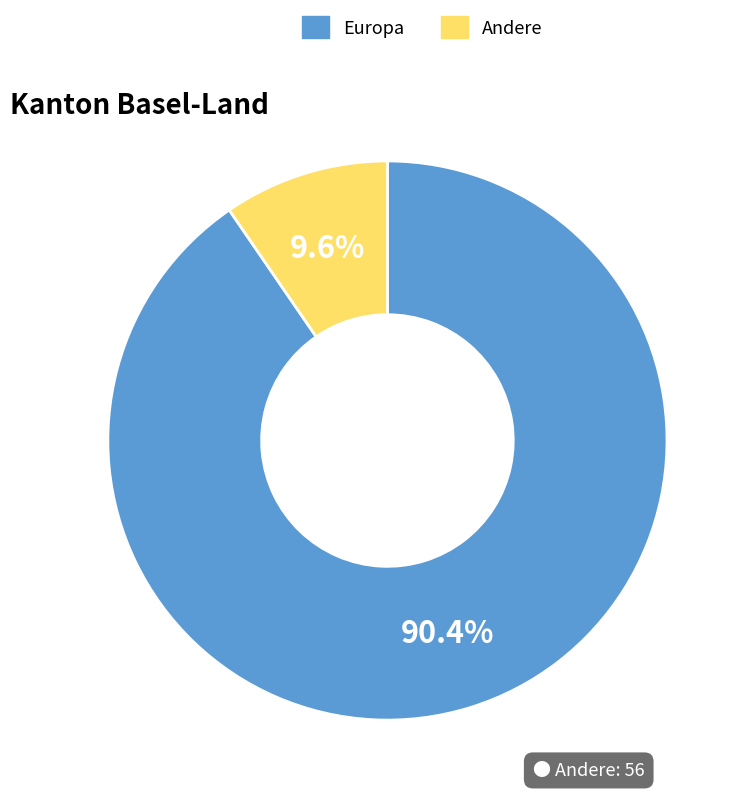

Does any single category account for the majority?

Yes